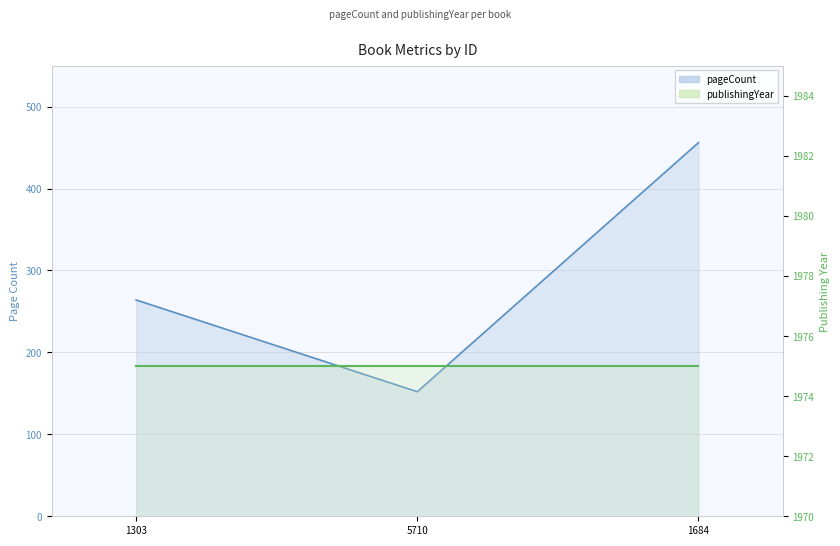

What is the label of the 3rd point from the left?

1684